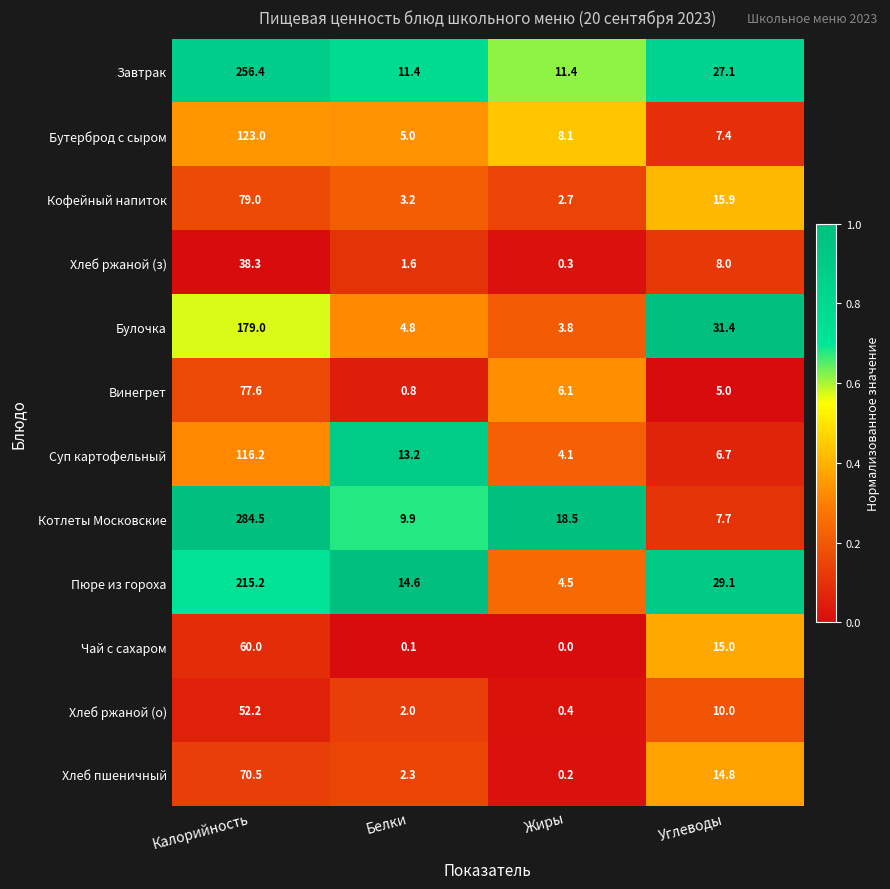

What is the difference between the maximum and minimum values in the Винегрет series?

76.8